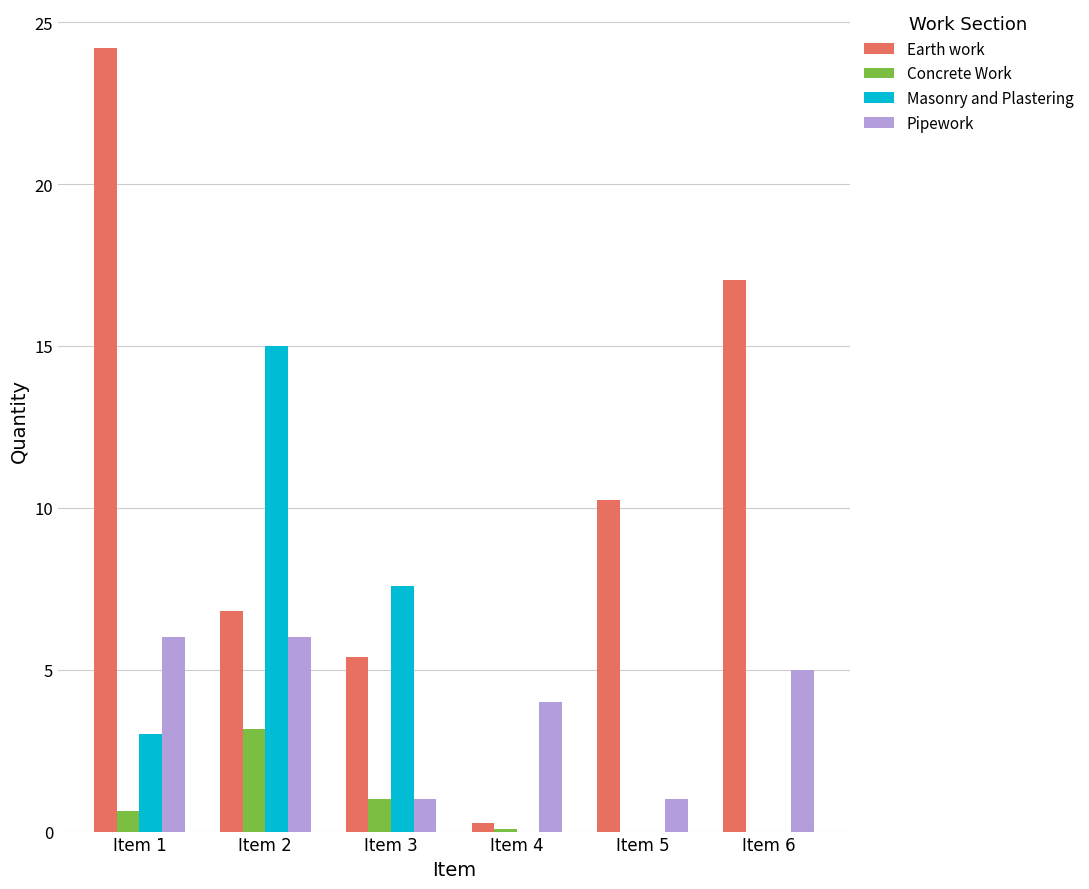

The value of Masonry and Plastering at Item 3 is 11.7. True or false?

False